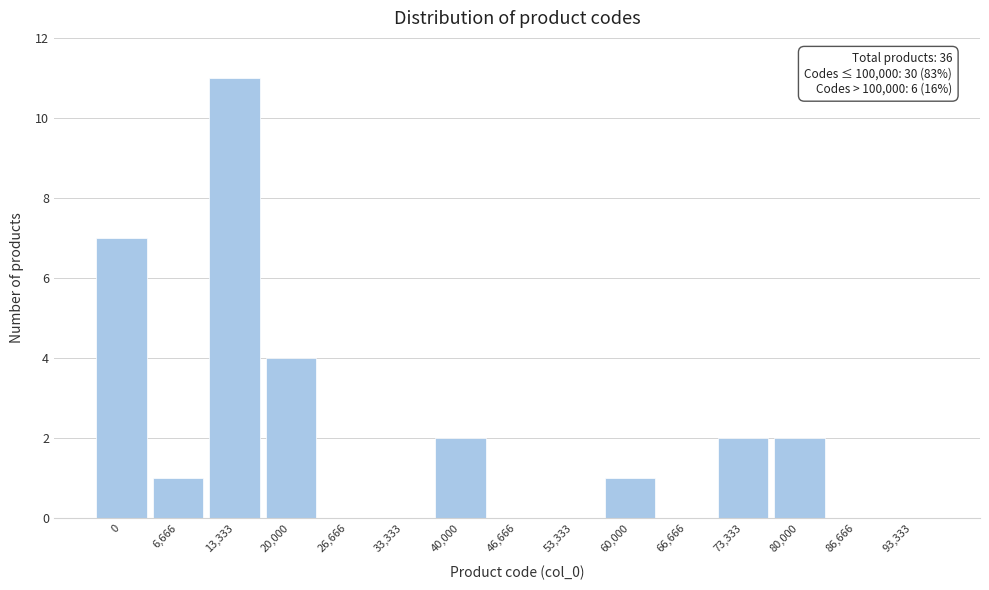

Reading right to left, what are all the values shown in this chart?

93,333=0	86,666=0	80,000=2	73,333=2	66,666=0	60,000=1	53,333=0	46,666=0	40,000=2	33,333=0	26,666=0	20,000=4	13,333=11	6,666=1	0=7